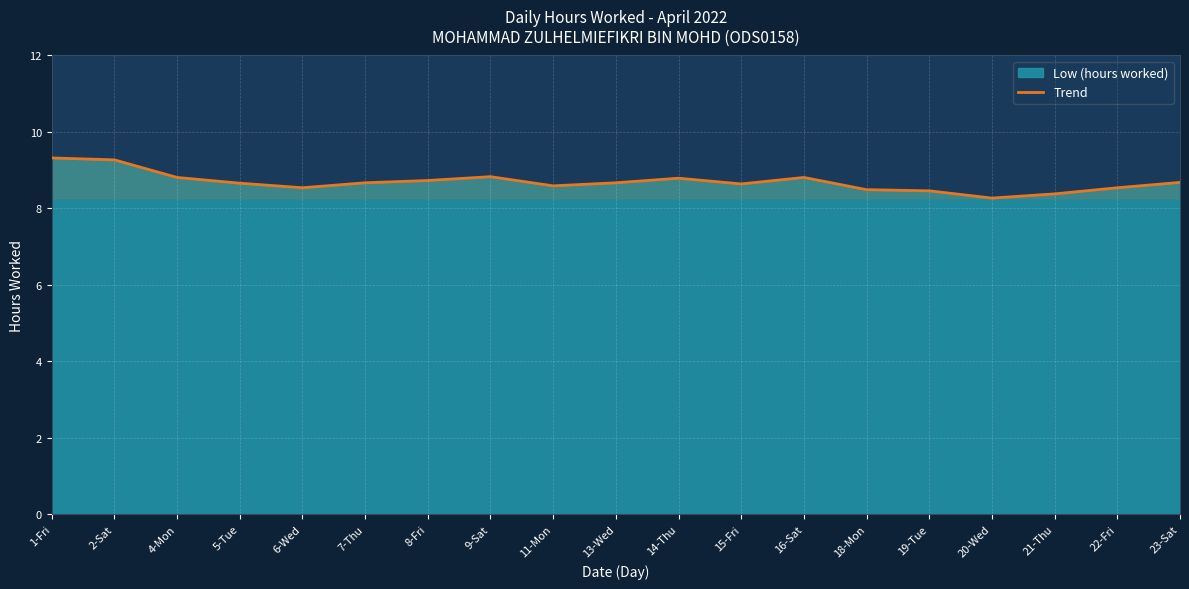

What is the sum of the values at 23-Sat and 6-Wed?

17.2